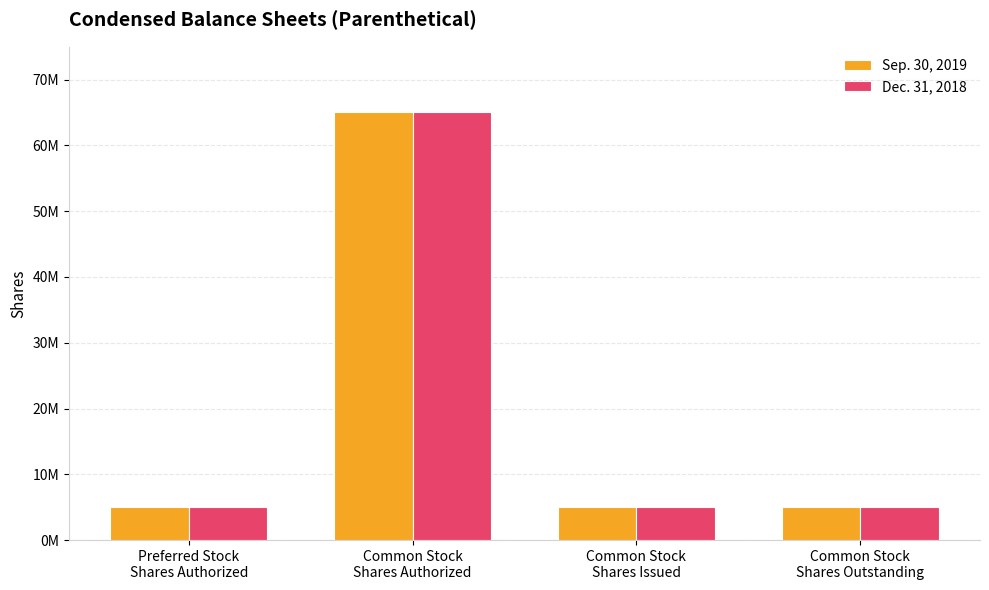

Are the bars grouped side by side (vs. stacked)?

Yes